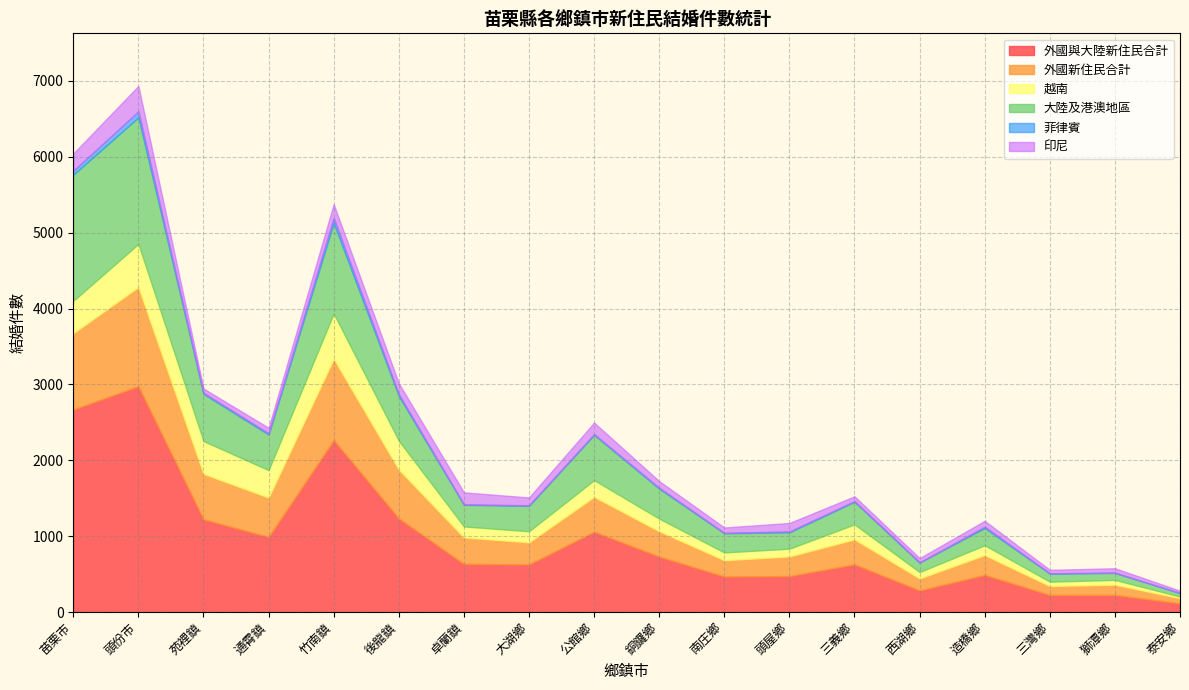

How many categories are shown in the chart?

18